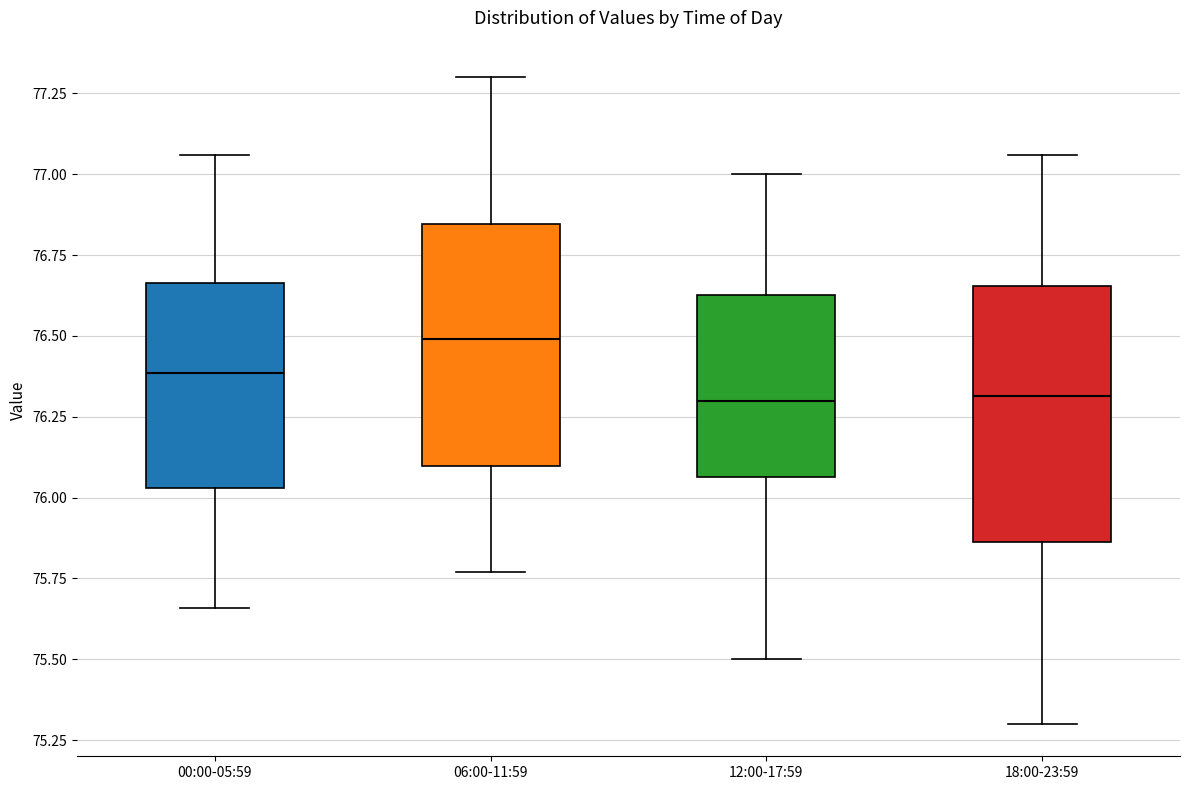

Reading left to right, transcribe this box plot: for each box, give where its median line is, the range the box spans, and where its two whiskers end, as read against the y-axis. The values are not printed on the chart, so give them approximately, as read against the axis.

00:00-05:59: median 76.40, box 76.05 to 76.65, whiskers 75.65 to 77.05
06:00-11:59: median 76.50, box 76.10 to 76.85, whiskers 75.75 to 77.30
12:00-17:59: median 76.30, box 76.05 to 76.65, whiskers 75.50 to 77.00
18:00-23:59: median 76.30, box 75.85 to 76.65, whiskers 75.30 to 77.05